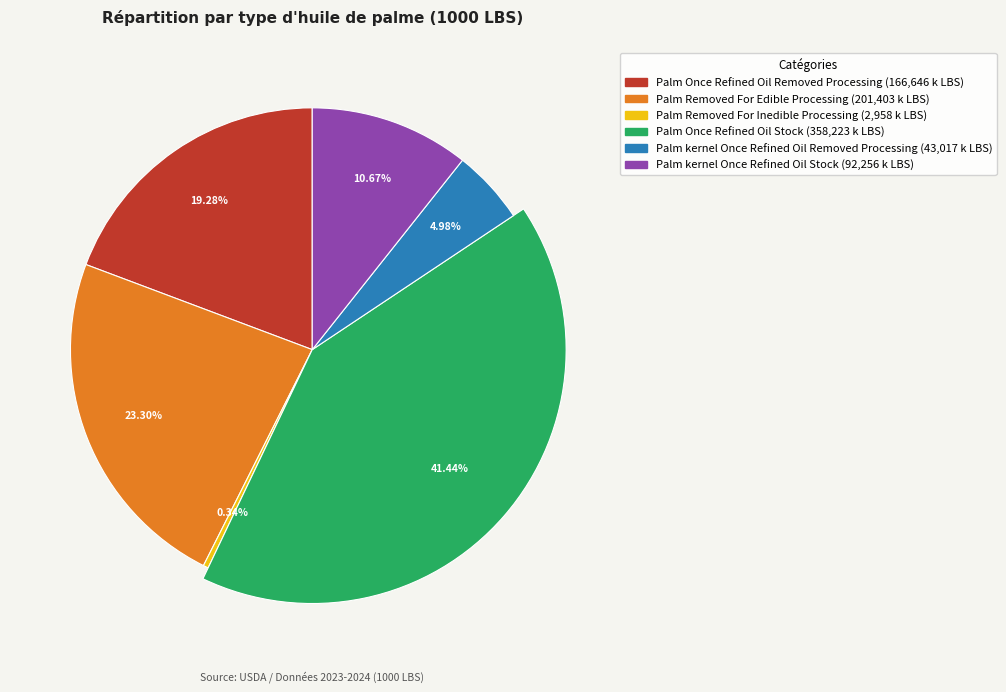

What is the smallest slice in the pie chart?

Palm Removed For Inedible Processing